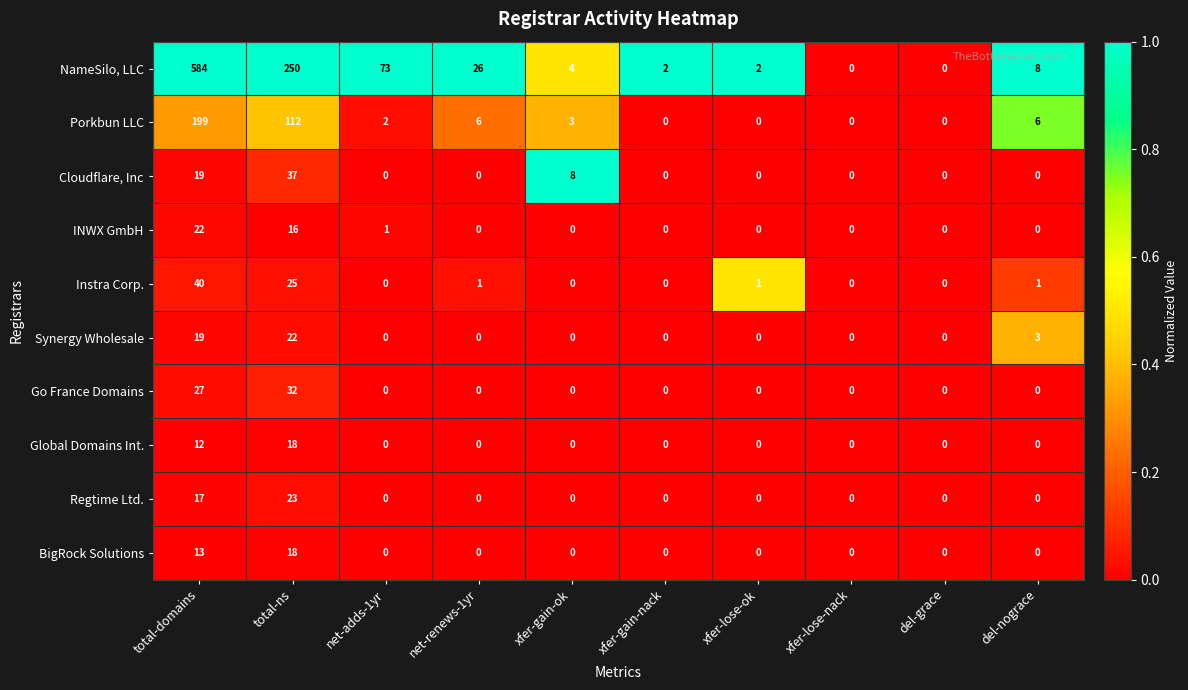

How many data points does each series have?

10